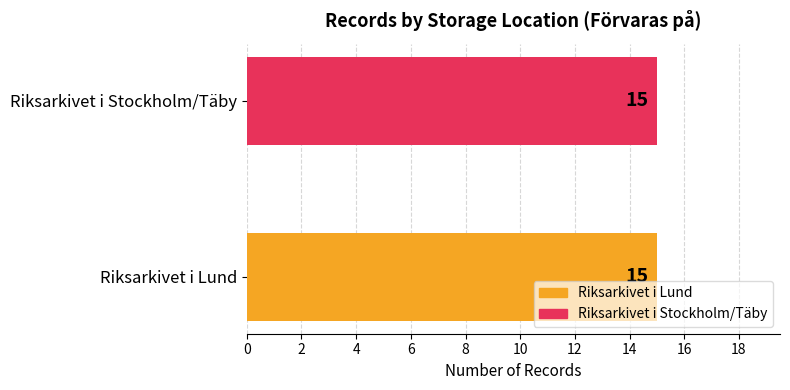

Rank the series by their average value, from lowest to highest.

Riksarkivet i Stockholm/Täby, Riksarkivet i Lund